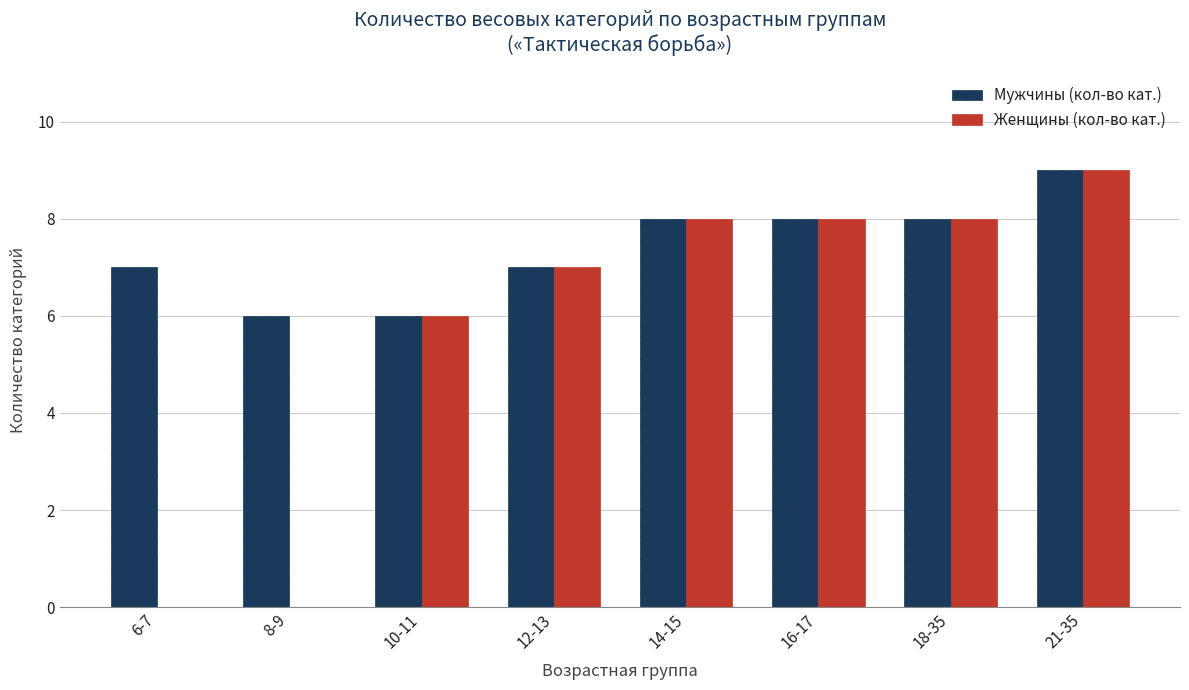

True or false: Мужчины (кол-во кат.) has a value of 5 at 14-15.

False